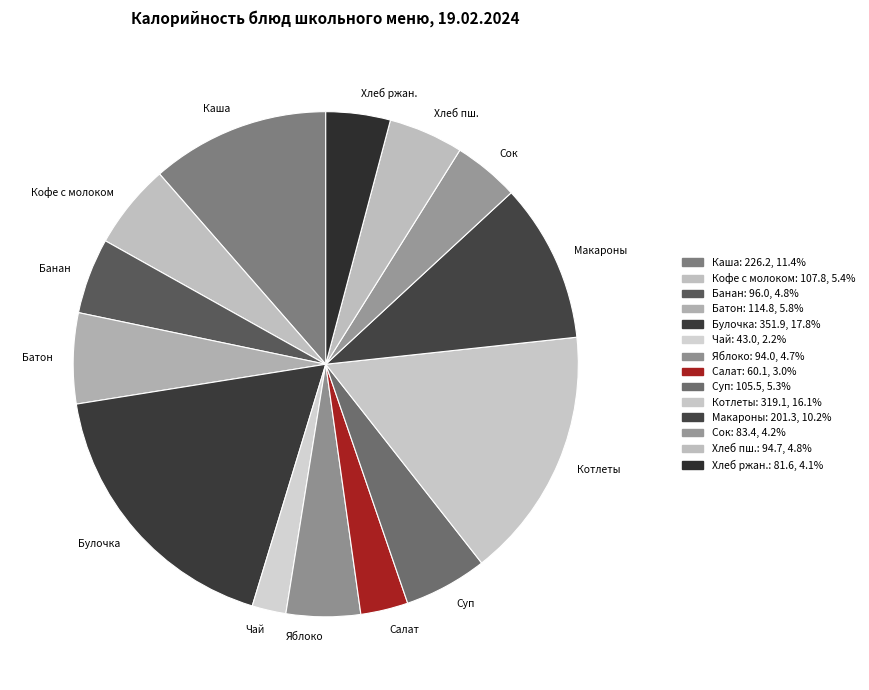

Rank the categories by value from lowest to highest.

Чай с сахаром, Салат витаминный, Хлеб ржаной, Сок фруктовый, Яблоко свежее, Хлеб пшеничный, Банан, Суп с рыбными консервами, Кофейный напиток с молоком, Батон пшеничный, Макароны отварные, Каша вязкая с изюмом, Котлеты рубленные из птицы, Булочка ванильная